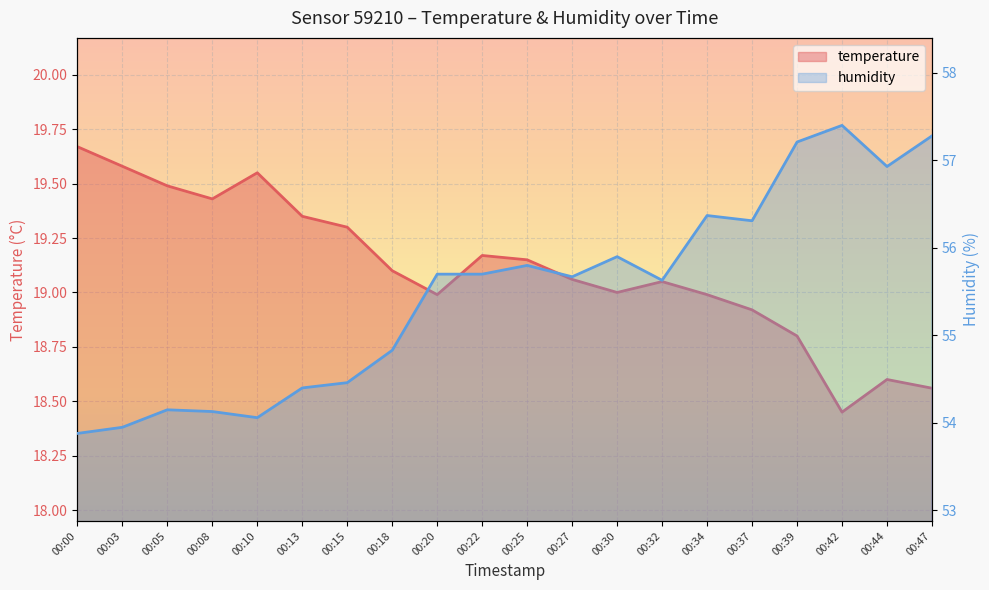

Reading left to right, transcribe all the data shown in this chart.

temperature: 00:00=19.7	00:03=19.6	00:05=19.5	00:08=19.4	00:10=19.6	00:13=19.4	00:15=19.3	00:18=19.1	00:20=19.0	00:22=19.2	00:25=19.1	00:27=19.1	00:30=19.0	00:32=19.1	00:34=19.0	00:37=18.9	00:39=18.8	00:42=18.4	00:44=18.6	00:47=18.6
humidity: 00:00=53.9	00:03=54.0	00:05=54.1	00:08=54.1	00:10=54.1	00:13=54.4	00:15=54.5	00:18=54.8	00:20=55.7	00:22=55.7	00:25=55.8	00:27=55.7	00:30=55.9	00:32=55.6	00:34=56.4	00:37=56.3	00:39=57.2	00:42=57.4	00:44=56.9	00:47=57.3